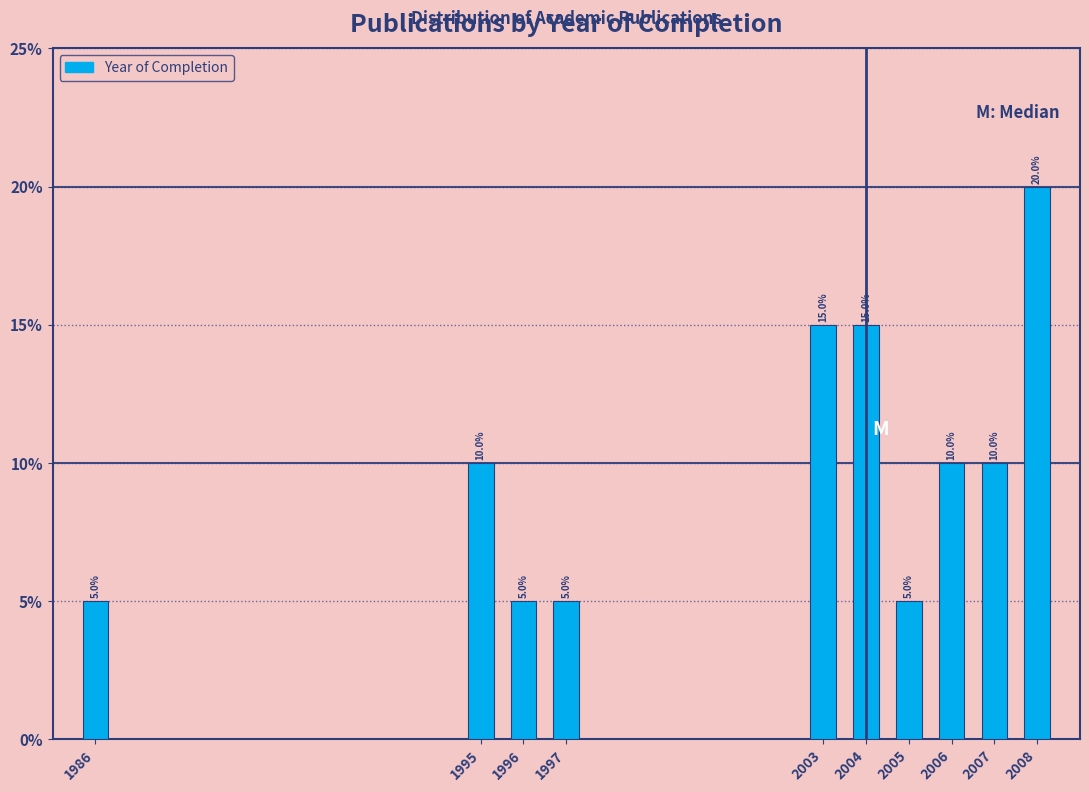

Reading left to right, extract all data points from this chart.

5	10	5	5	15	15	5	10	10	20